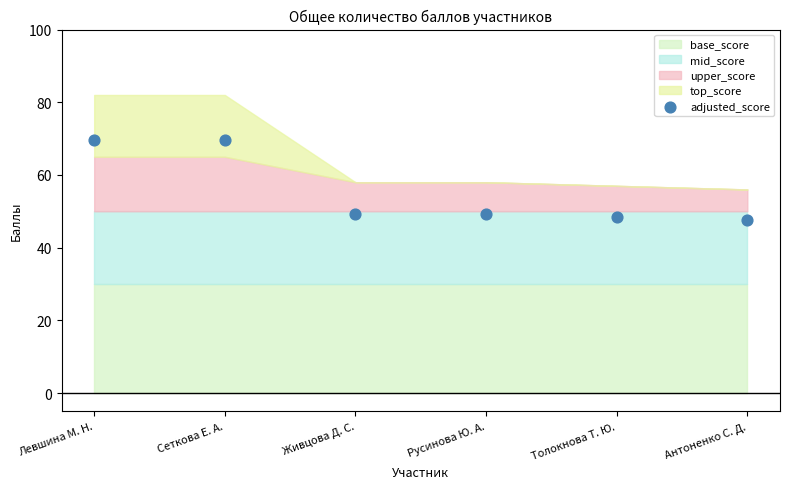

What is the average Y value?

55.7